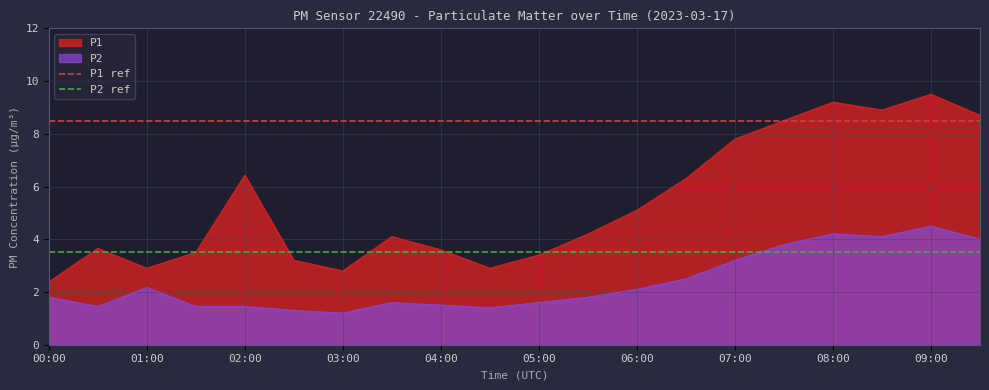

What is the maximum value shown in the chart?

9.5